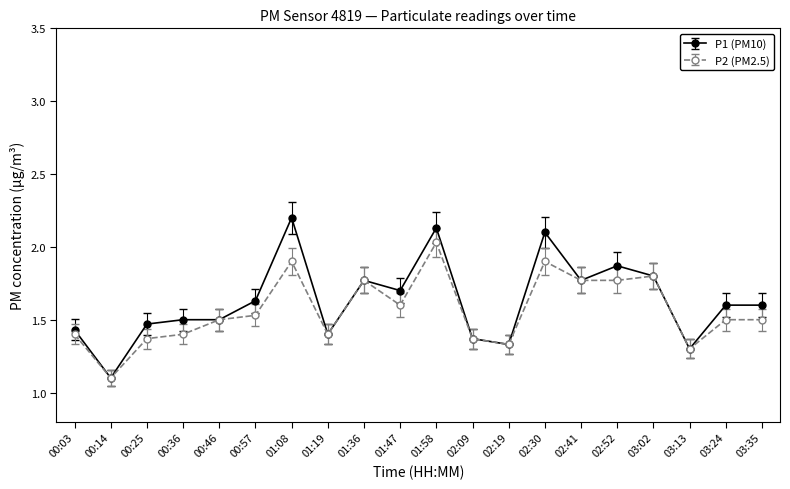

What is the label of the 14th point from the left?

02:30